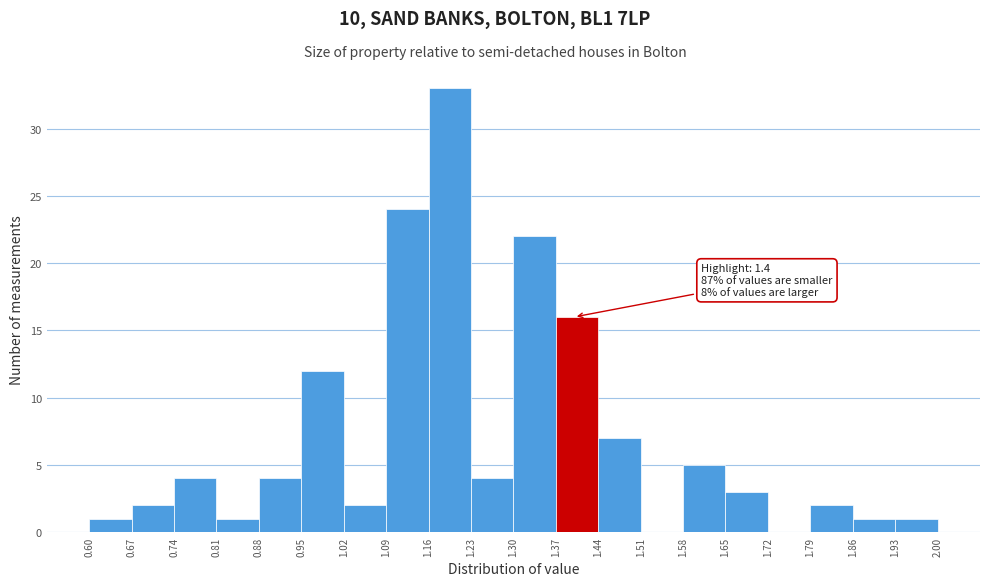

Over which range of the x-axis is the bar tallest?

1.16 to 1.23